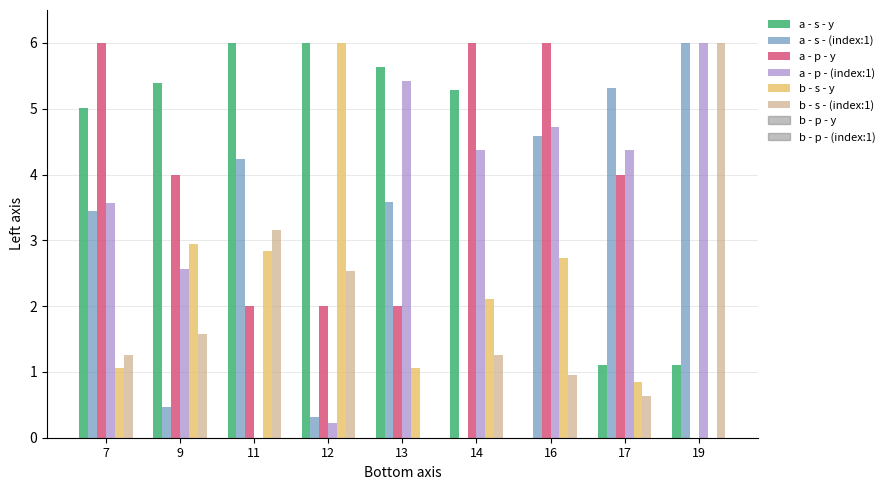

What is the total value across all series at 17?

16.3